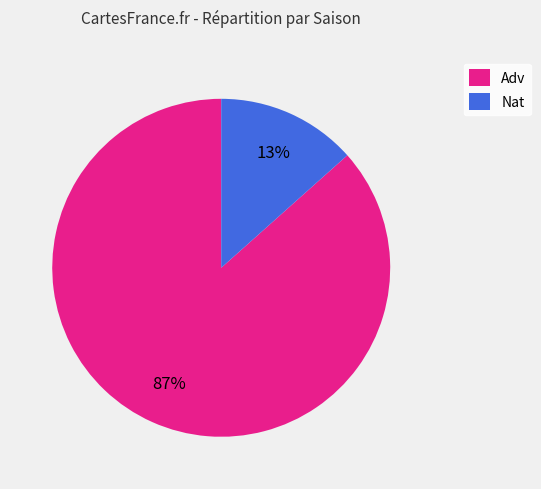

Does Nat account for over 50% of the chart?

No